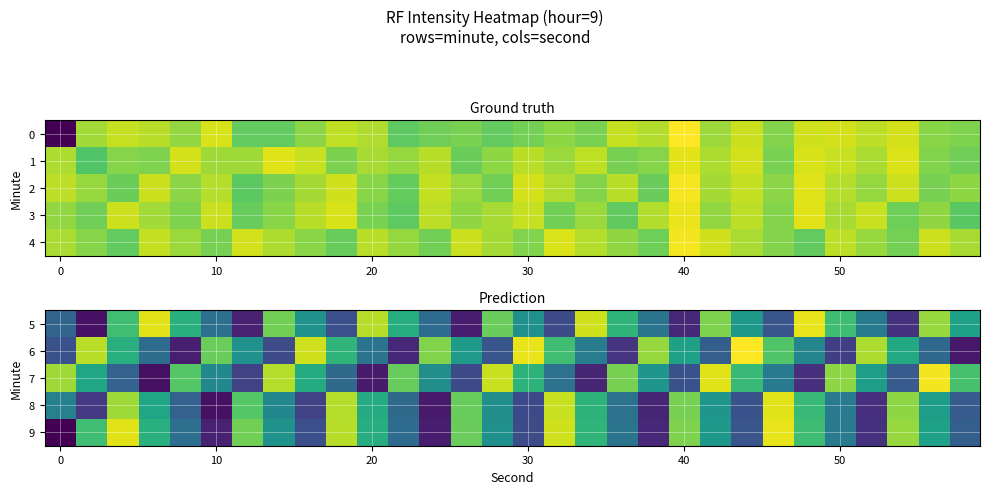

Count the number of data series in this chart.

5